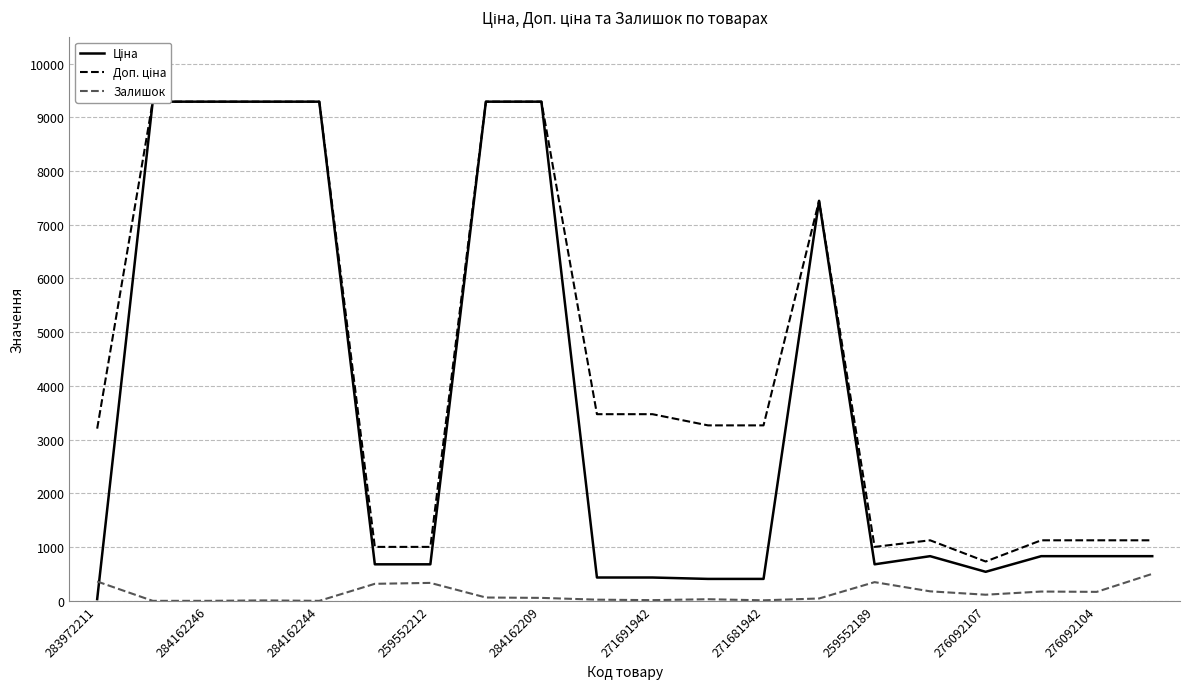

What is the difference between the Доп. ціна values at 259552212 and 18?

8163.7